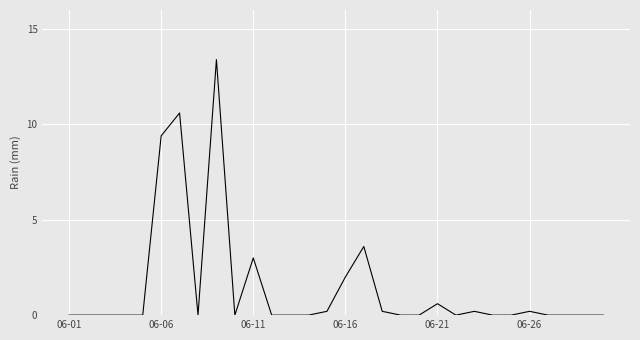

What is the difference between the maximum and minimum values?

13.4